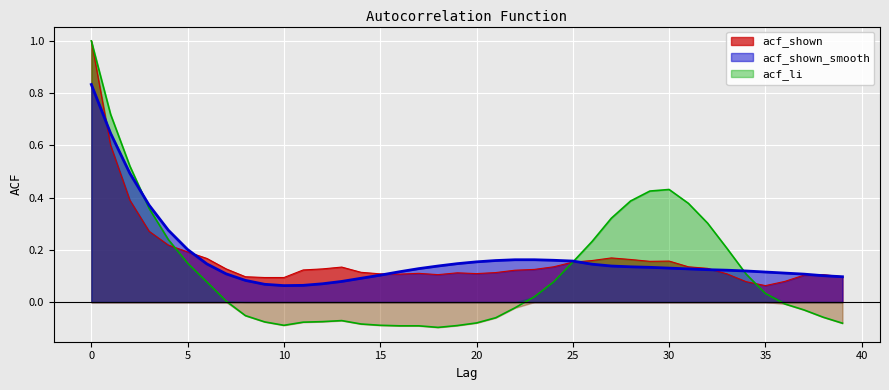

The acf_li series shows -0.1 at 39. True or false?

True